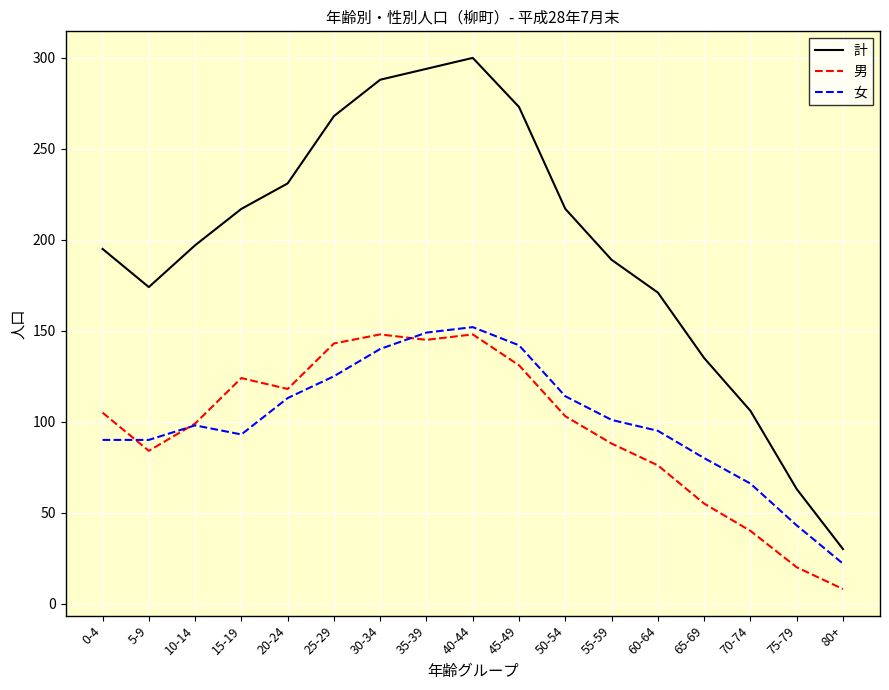

Where is 男 nearest to the value 78?

60-64